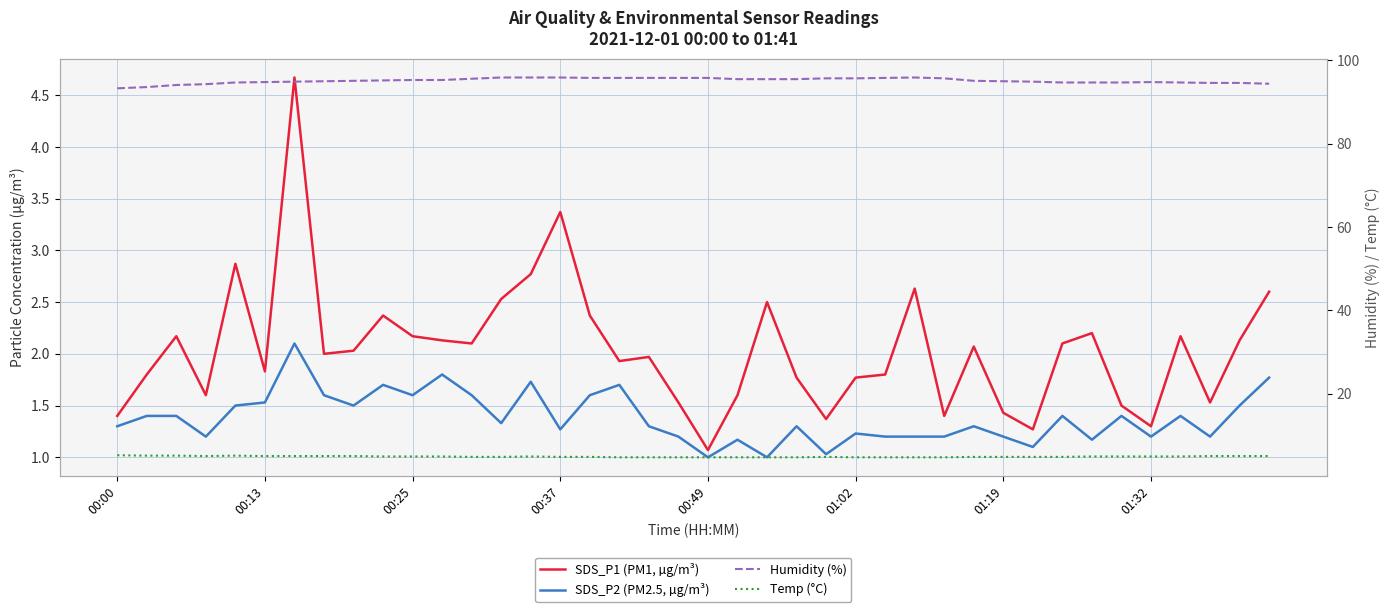

Which series has the largest total across all categories?

Humidity (%)